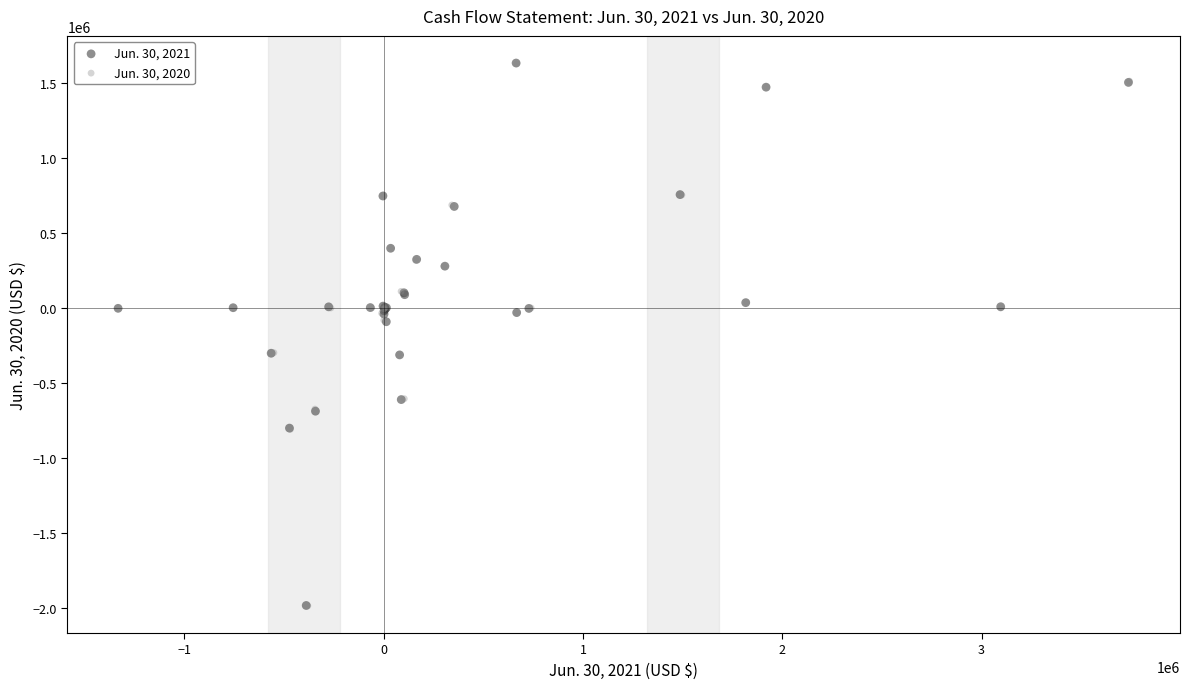

What are all the series names shown in the legend?

Jun. 30, 2021, Jun. 30, 2020